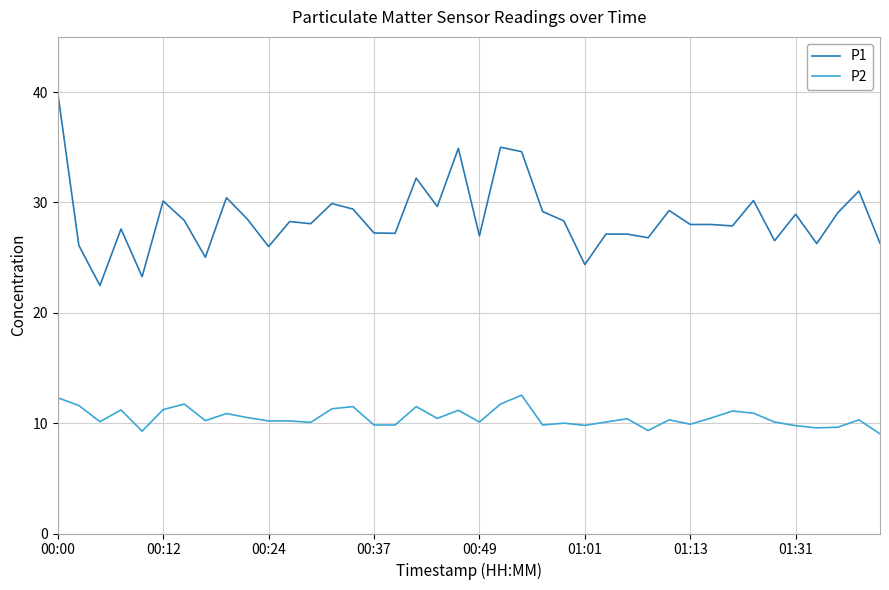

What are all the series names shown in the legend?

P1, P2